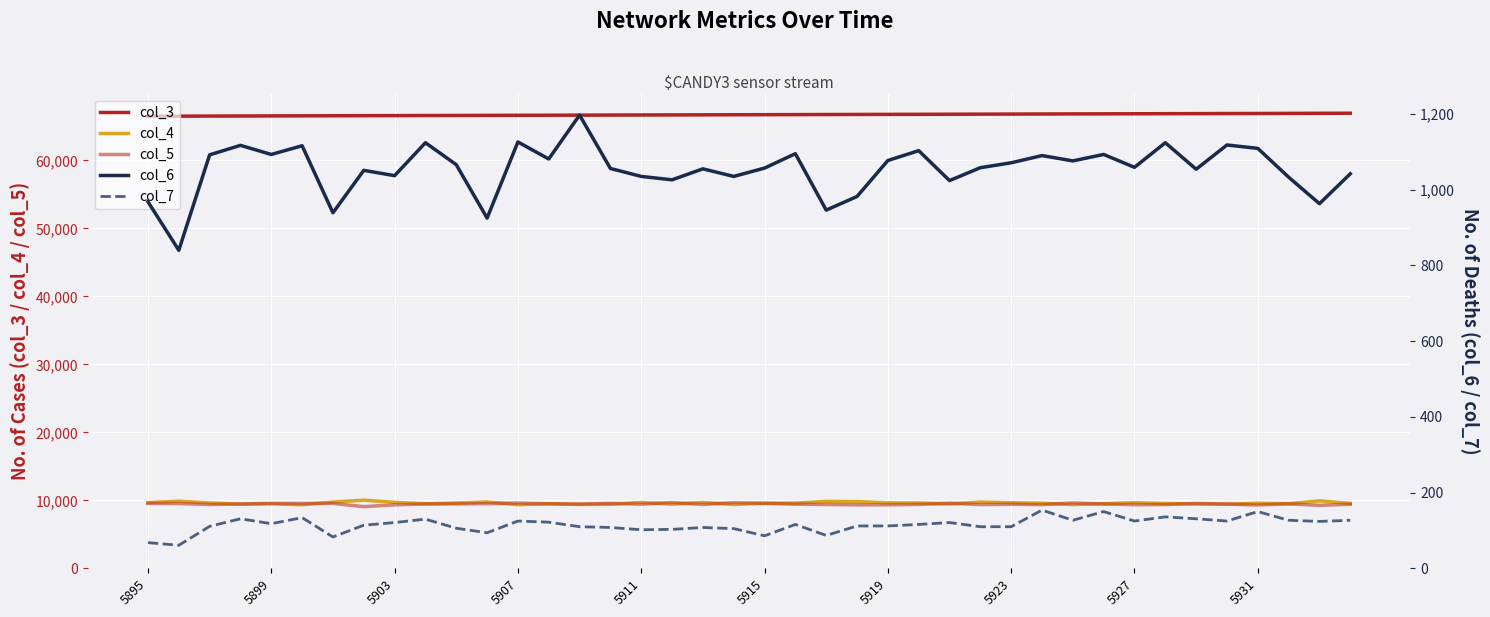

What is the difference between the maximum and minimum values in the col_4 series?

679